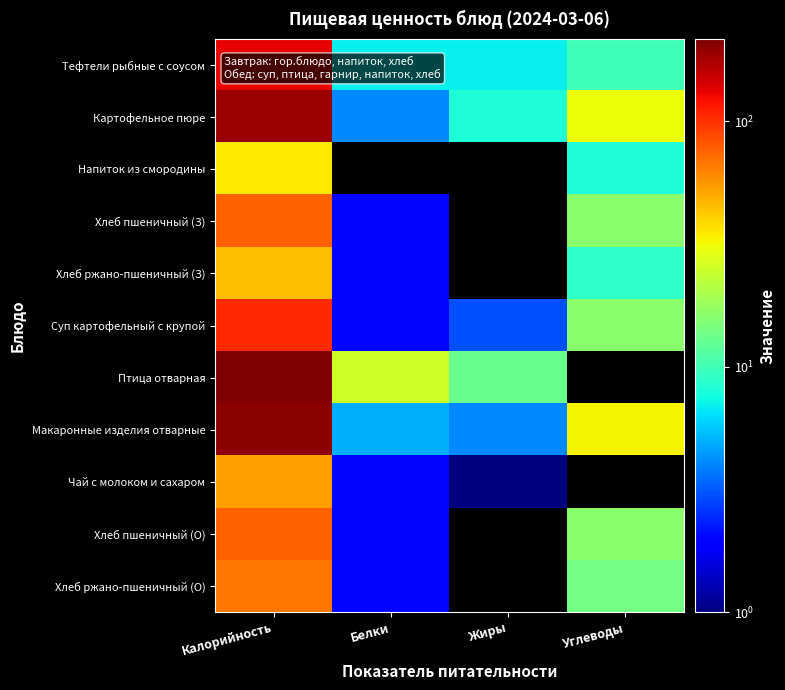

Which series has the largest total across all categories?

Птица отварная